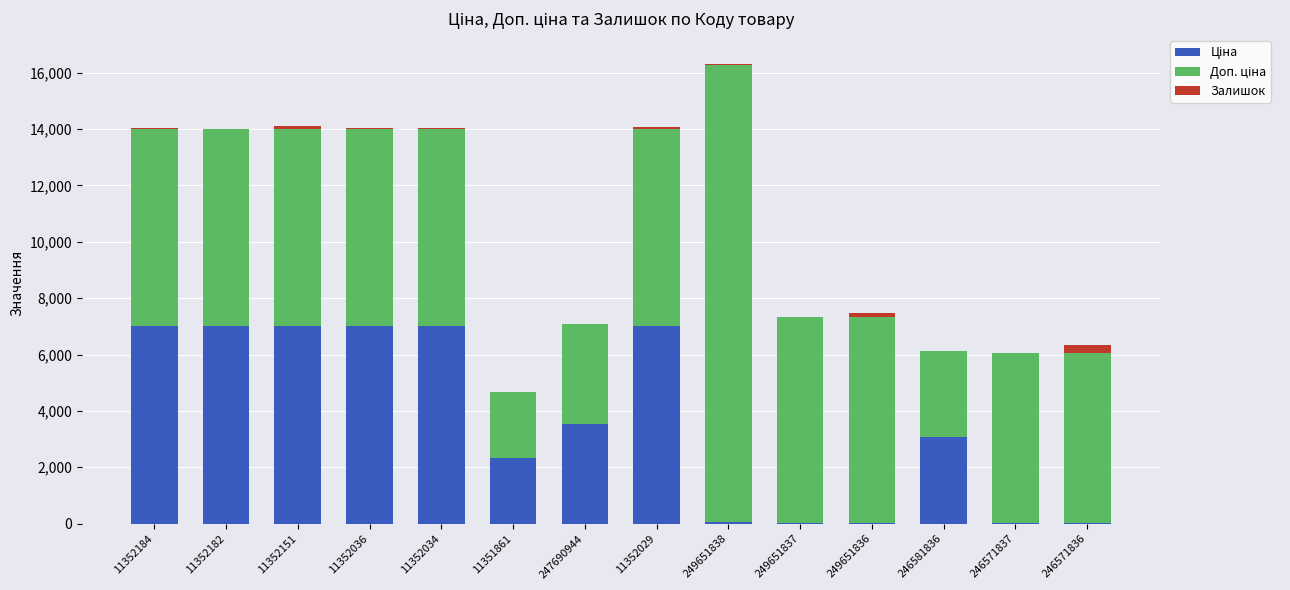

At which category is the sum across all series the highest?

249651838